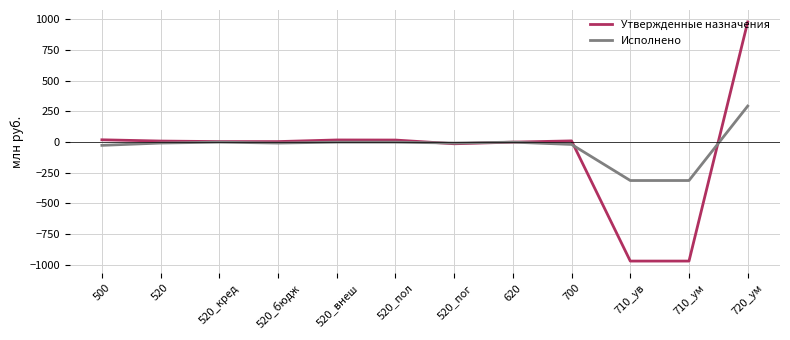

The Утвержденные назначения series shows -969.7 at 710_ув. True or false?

True